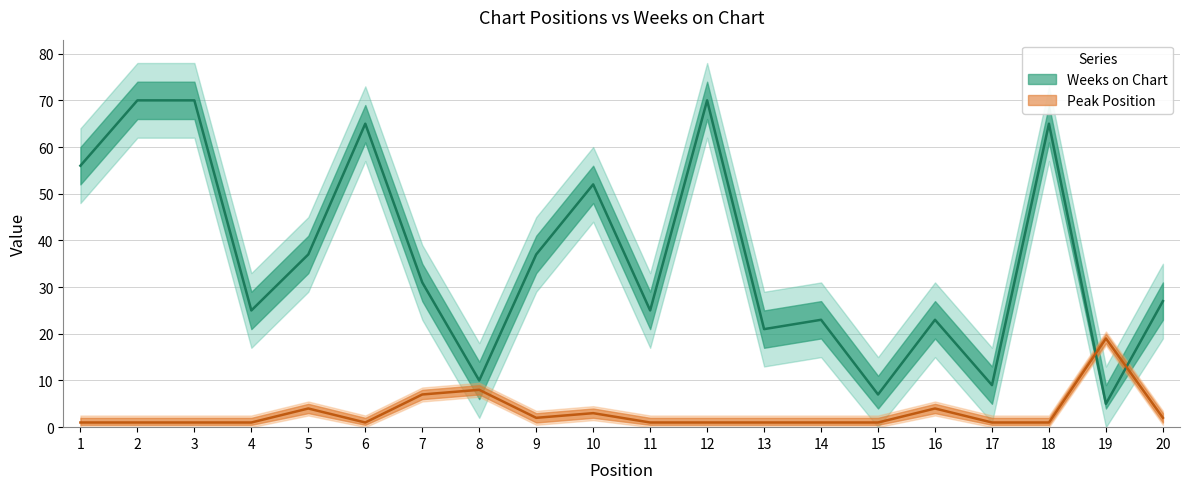

How many interior local valleys does the Peak Position series have?

2